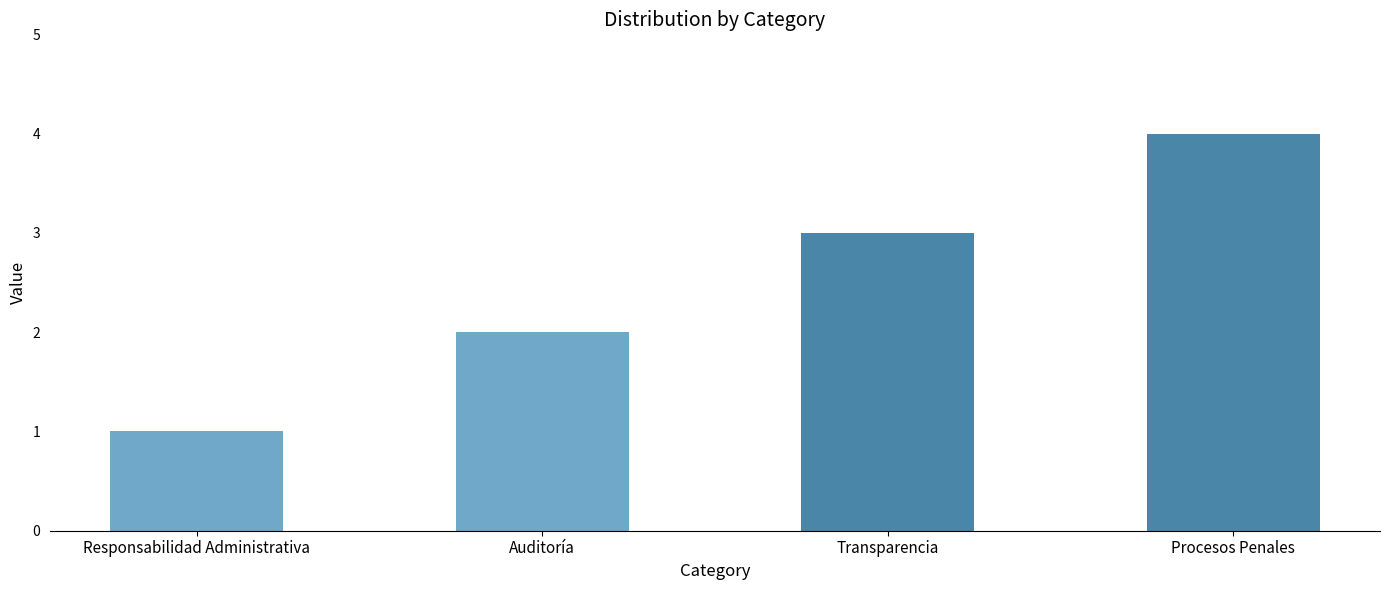

List the labels in order of value, largest first.

Procesos Penales, Transparencia, Auditoría, Responsabilidad Administrativa